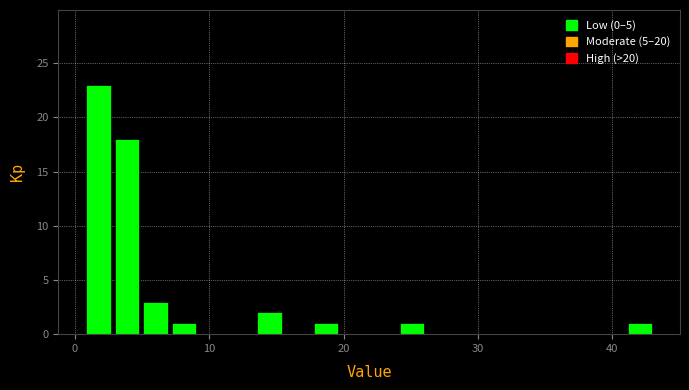

Read against the x-axis, roughly where is the centre of the tallest bar?

2